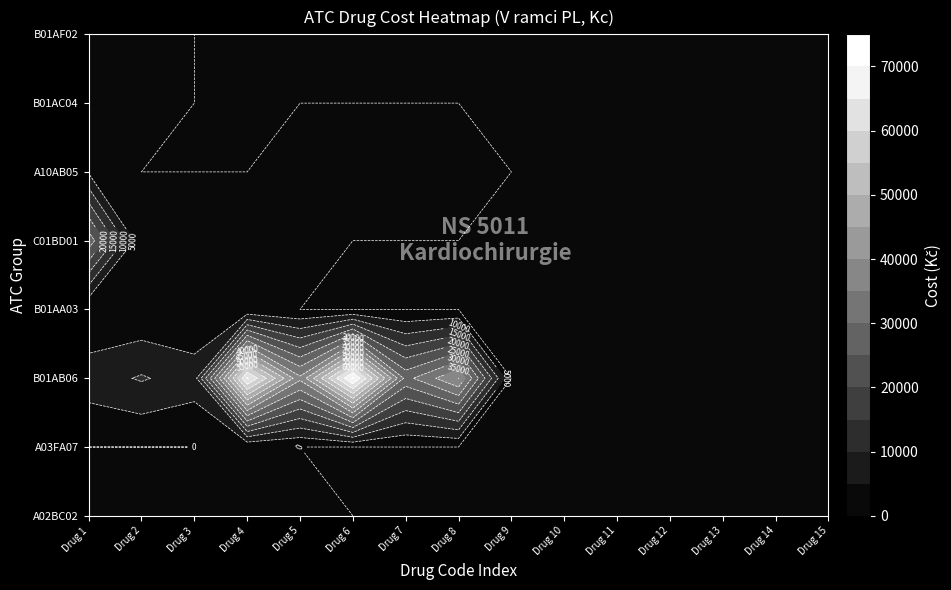

Reading right to left, what are all the values shown in this chart?

A02BC02: 149483/193745=0.0	149480/193741=0.0	213480/213494=0.0	94114/213490=0.0	94113/213489=0.0	192342/213487=0.0	192340/213485=0.0	163085/213484=0.0	163077/213482=0.0	208206/213480=0.0	214526/191922=2740.9	214525/166760=211.8	214435=686.1	214433=134.6	214427=1243.5
A03FA07: 149483/193745=0.0	149480/193741=0.0	213480/213494=0.0	94114/213490=0.0	94113/213489=0.0	192342/213487=0.0	192340/213485=0.0	163085/213484=0.0	163077/213482=0.0	208206/213480=0.0	214526/191922=0.0	214525/166760=312.5	214435=0.0	214433=0.0	214427=0.0
B01AB06: 149483/193745=0.0	149480/193741=0.0	213480/213494=0.0	94114/213490=0.0	94113/213489=0.0	192342/213487=0.0	192340/213485=0.0	163085/213484=40077.1	163077/213482=28323.2	208206/213480=70633.9	214526/191922=36156.1	214525/166760=65629.2	214435=7583.1	214433=10507.1	214427=7743.8
B01AA03: 149483/193745=0.0	149480/193741=0.0	213480/213494=0.0	94114/213490=0.0	94113/213489=0.0	192342/213487=0.0	192340/213485=0.0	163085/213484=0.0	163077/213482=0.0	208206/213480=0.0	214526/191922=0.0	214525/166760=550.1	214435=222.5	214433=550.1	214427=148.9
C01BD01: 149483/193745=0.0	149480/193741=0.0	213480/213494=0.0	94114/213490=0.0	94113/213489=0.0	192342/213487=0.0	192340/213485=0.0	163085/213484=0.0	163077/213482=0.0	208206/213480=0.0	214526/191922=478.8	214525/166760=72.7	214435=1702.2	214433=1205.7	214427=28004.8
A10AB05: 149483/193745=0.0	149480/193741=0.0	213480/213494=0.0	94114/213490=0.0	94113/213489=0.0	192342/213487=0.0	192340/213485=0.0	163085/213484=139.4	163077/213482=90.9	208206/213480=324.3	214526/191922=647.0	214525/166760=0.0	214435=0.0	214433=0.0	214427=4466.6
B01AC04: 149483/193745=0.0	149480/193741=0.0	213480/213494=0.0	94114/213490=0.0	94113/213489=0.0	192342/213487=0.0	192340/213485=0.0	163085/213484=0.0	163077/213482=0.0	208206/213480=0.0	214526/191922=0.0	214525/166760=0.0	214435=0.0	214433=1391.8	214427=829.9
B01AF02: 149483/193745=0.0	149480/193741=0.0	213480/213494=0.0	94114/213490=0.0	94113/213489=0.0	192342/213487=0.0	192340/213485=0.0	163085/213484=0.0	163077/213482=0.0	208206/213480=0.0	214526/191922=0.0	214525/166760=0.0	214435=0.0	214433=1580.1	214427=2247.7